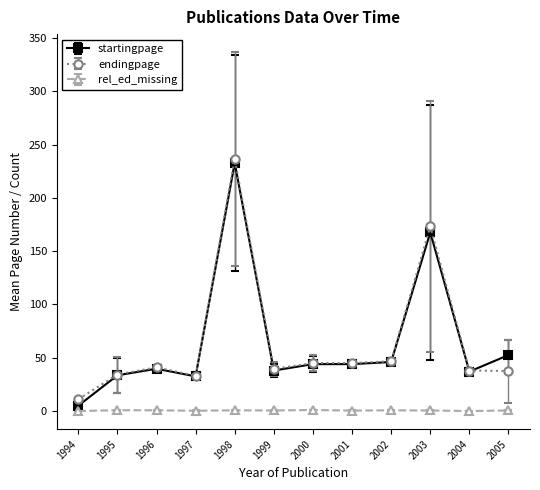

Is the value of rel_ed_missing at 2002 greater than the value of startingpage at 1995?

No